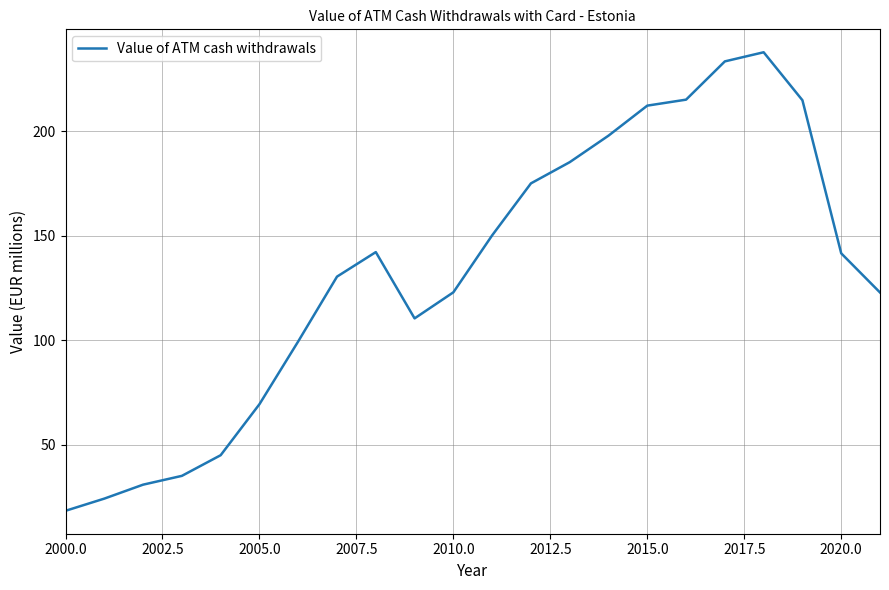

What is the difference between the maximum and minimum values?

219.3